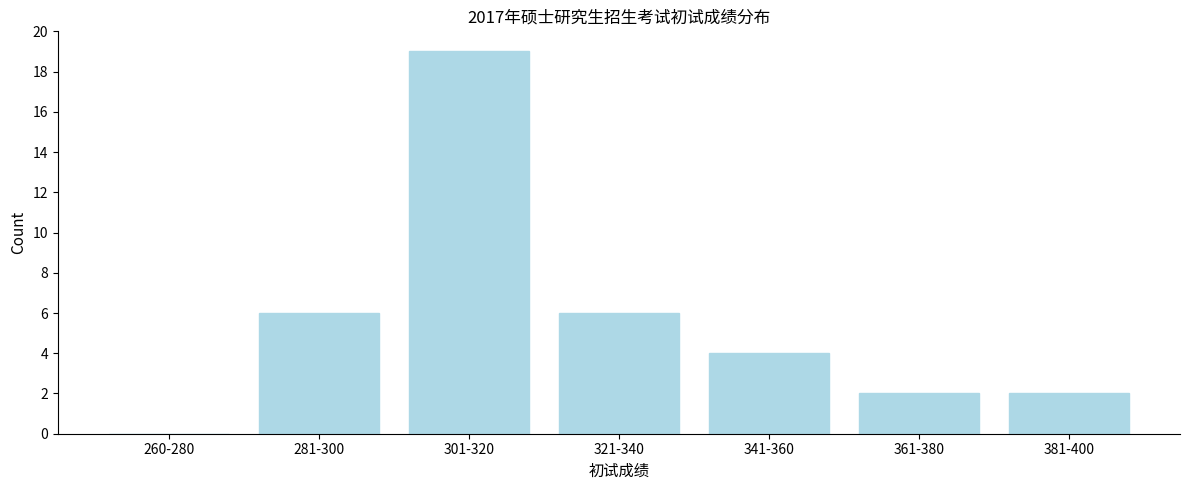

Reading left to right, what are all the values shown in this chart?

260-280=0	281-300=6	301-320=19	321-340=6	341-360=4	361-380=2	381-400=2